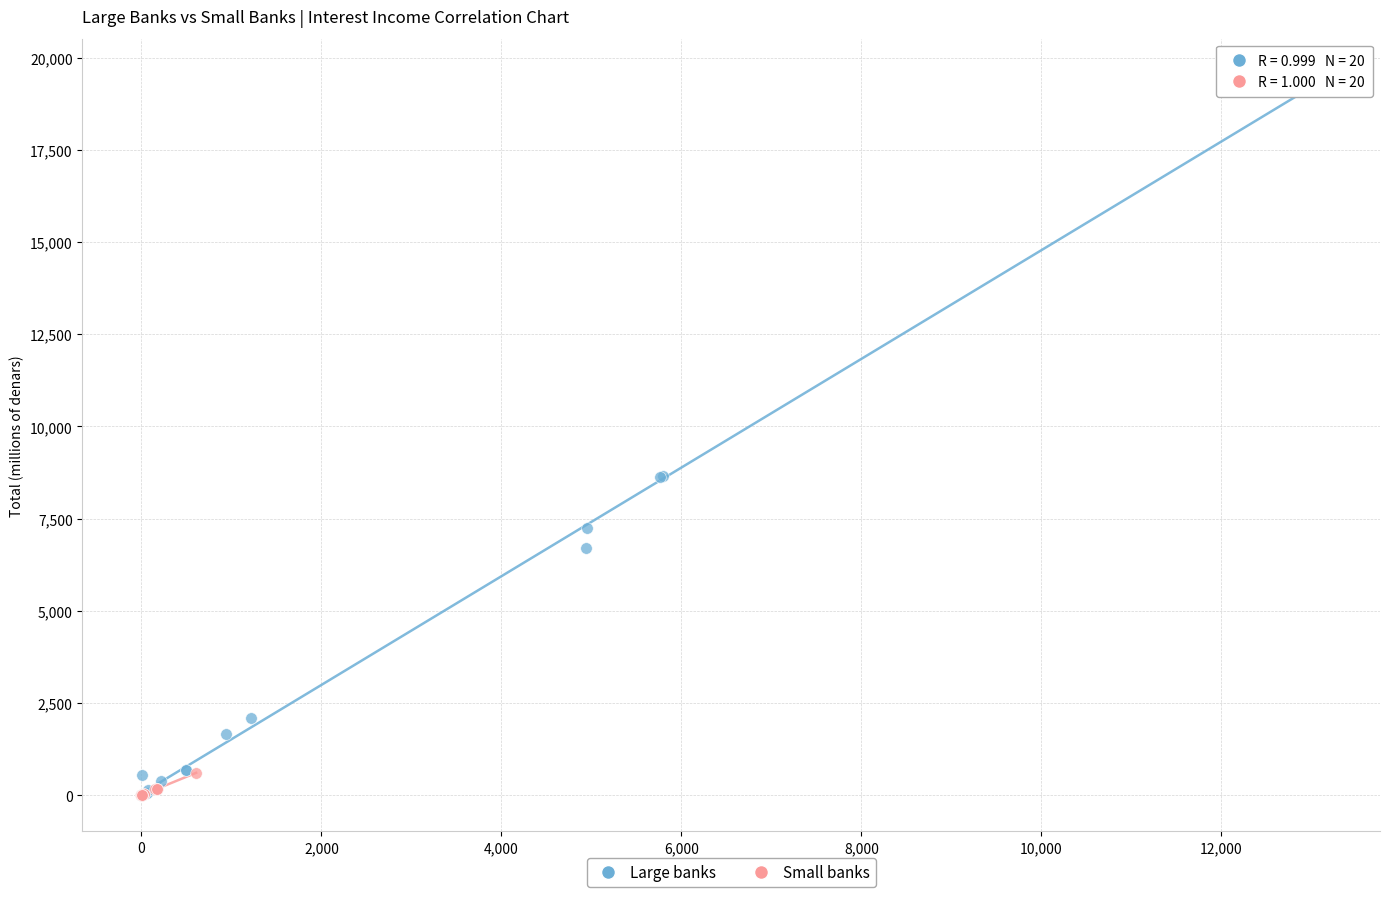

Which series has the largest Y range (max minus min)?

Large banks